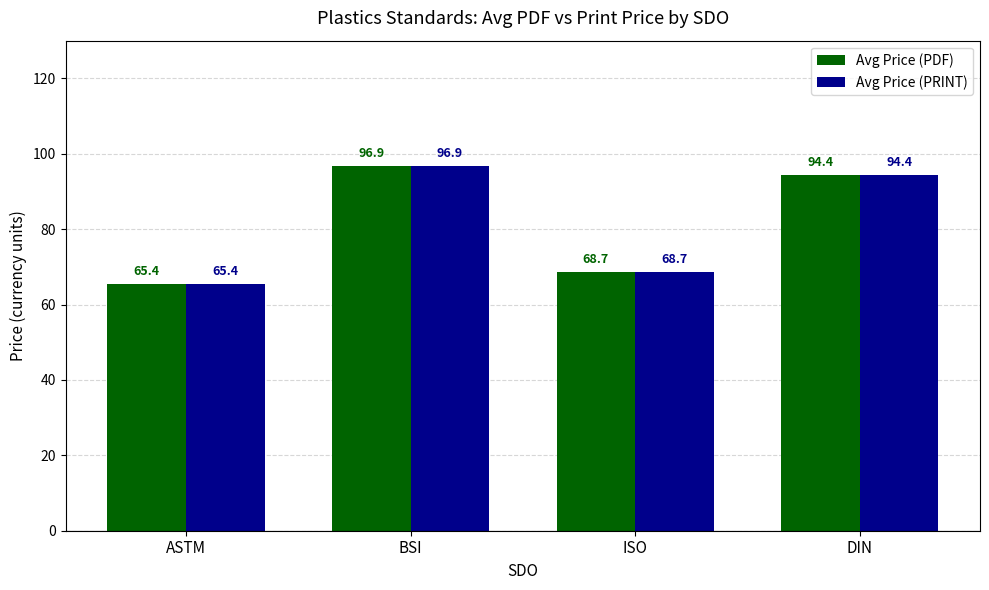

At how many categories does at least one series exceed 73?

2